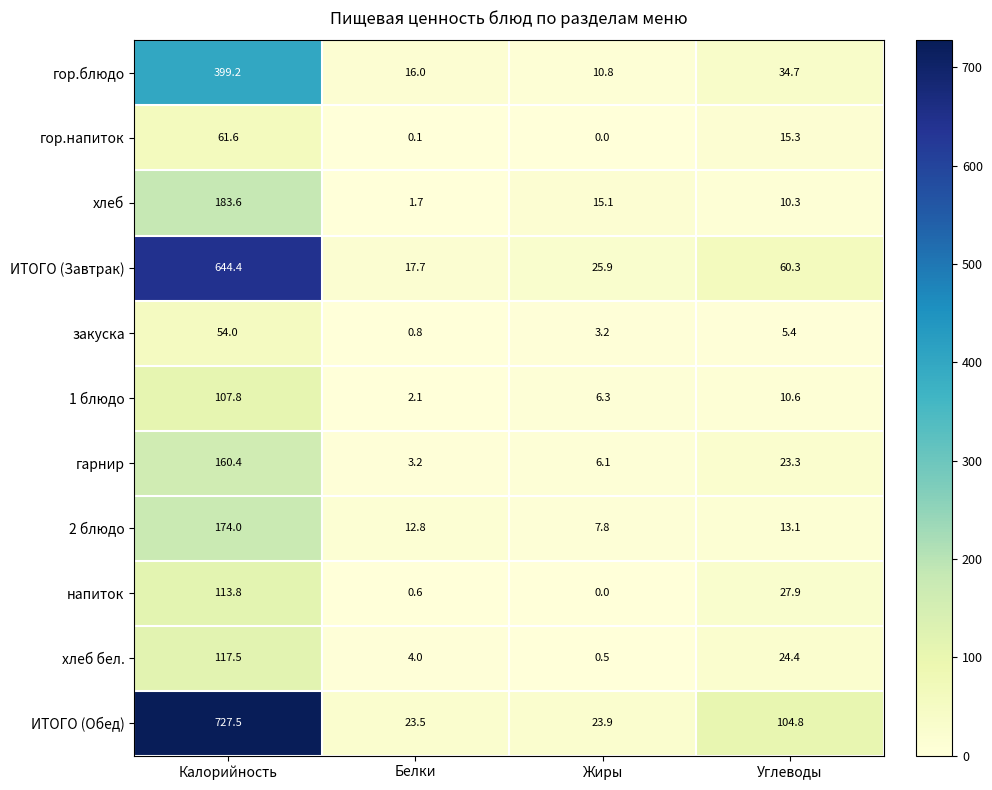

The value of закуска at Жиры is 2.1. True or false?

False